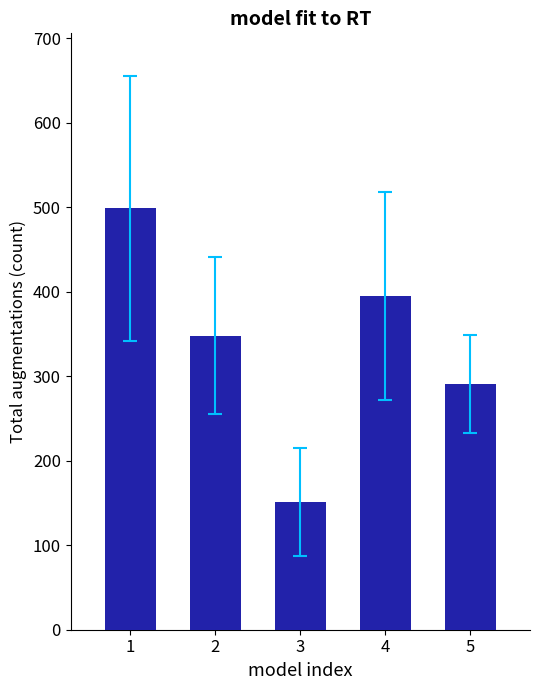

Where does the data first go above 348?

1